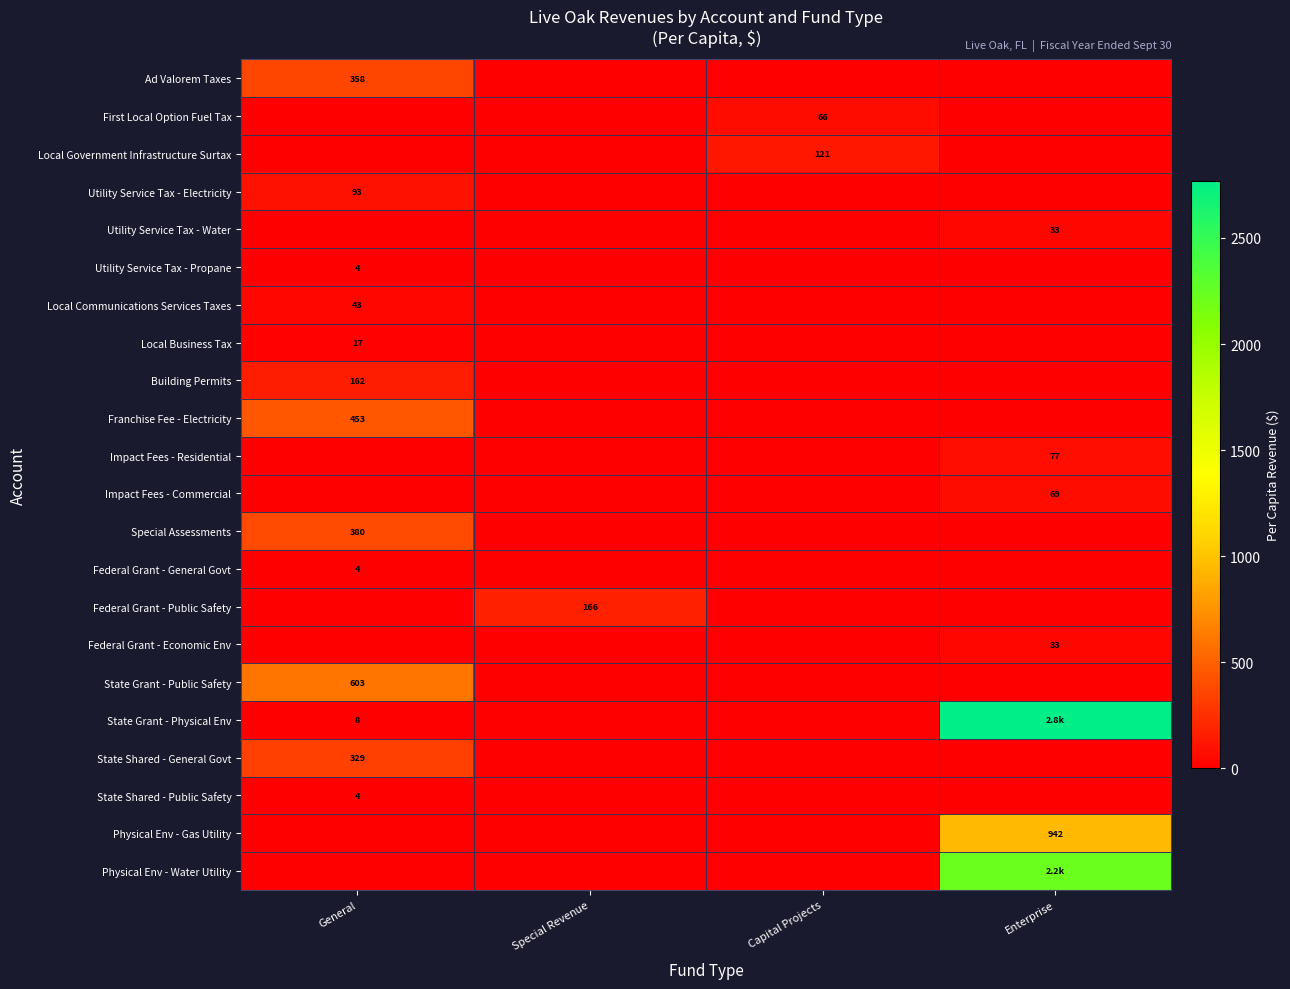

Which series has the largest range (max minus min)?

State Grant - Physical Env